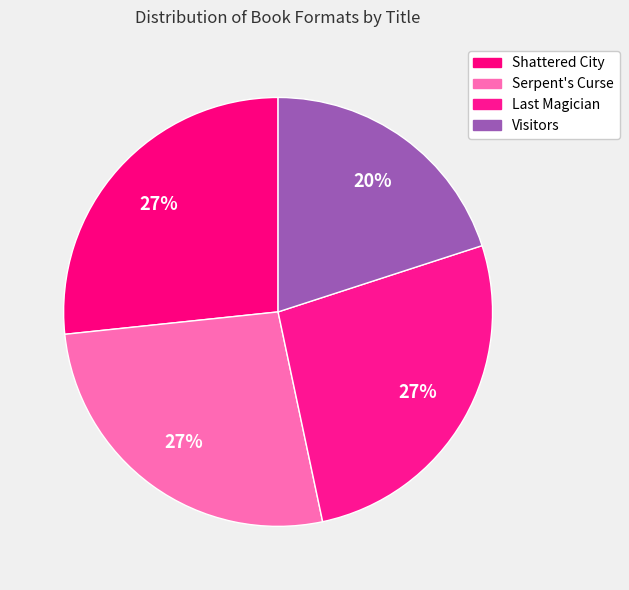

What is the largest slice in the pie chart?

Shattered City